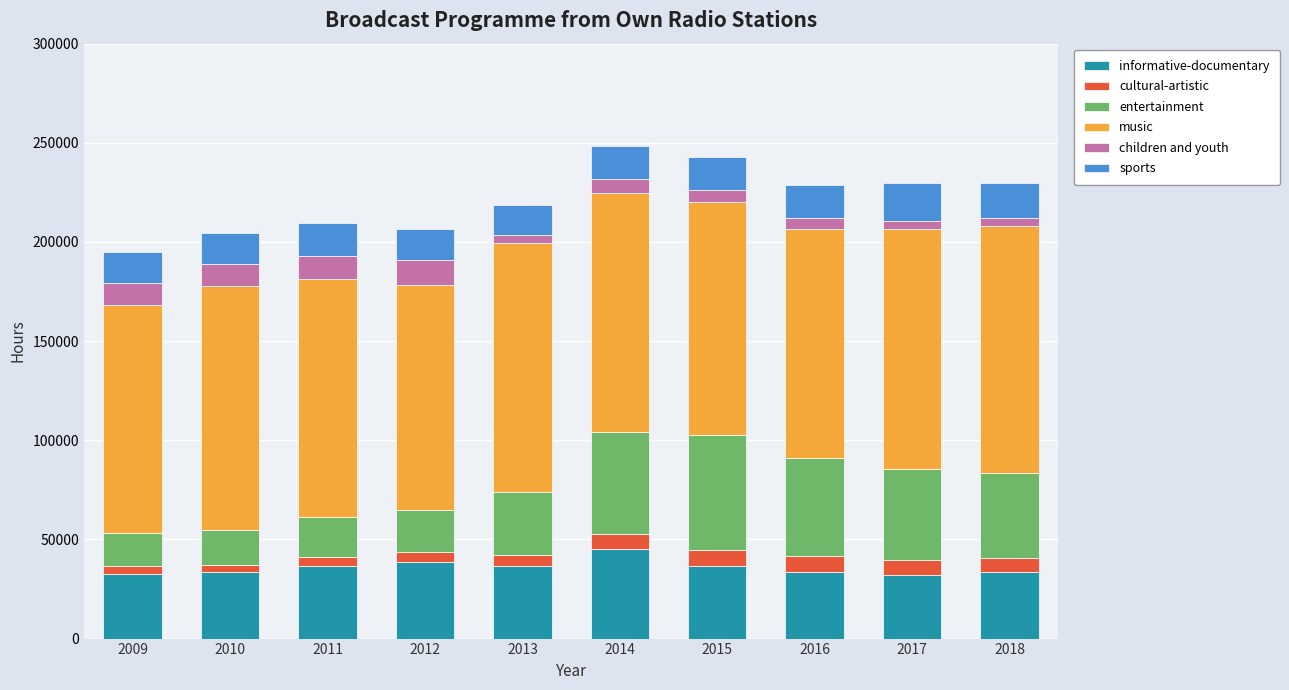

The value of informative-documentary at 2015 is 9615. True or false?

False